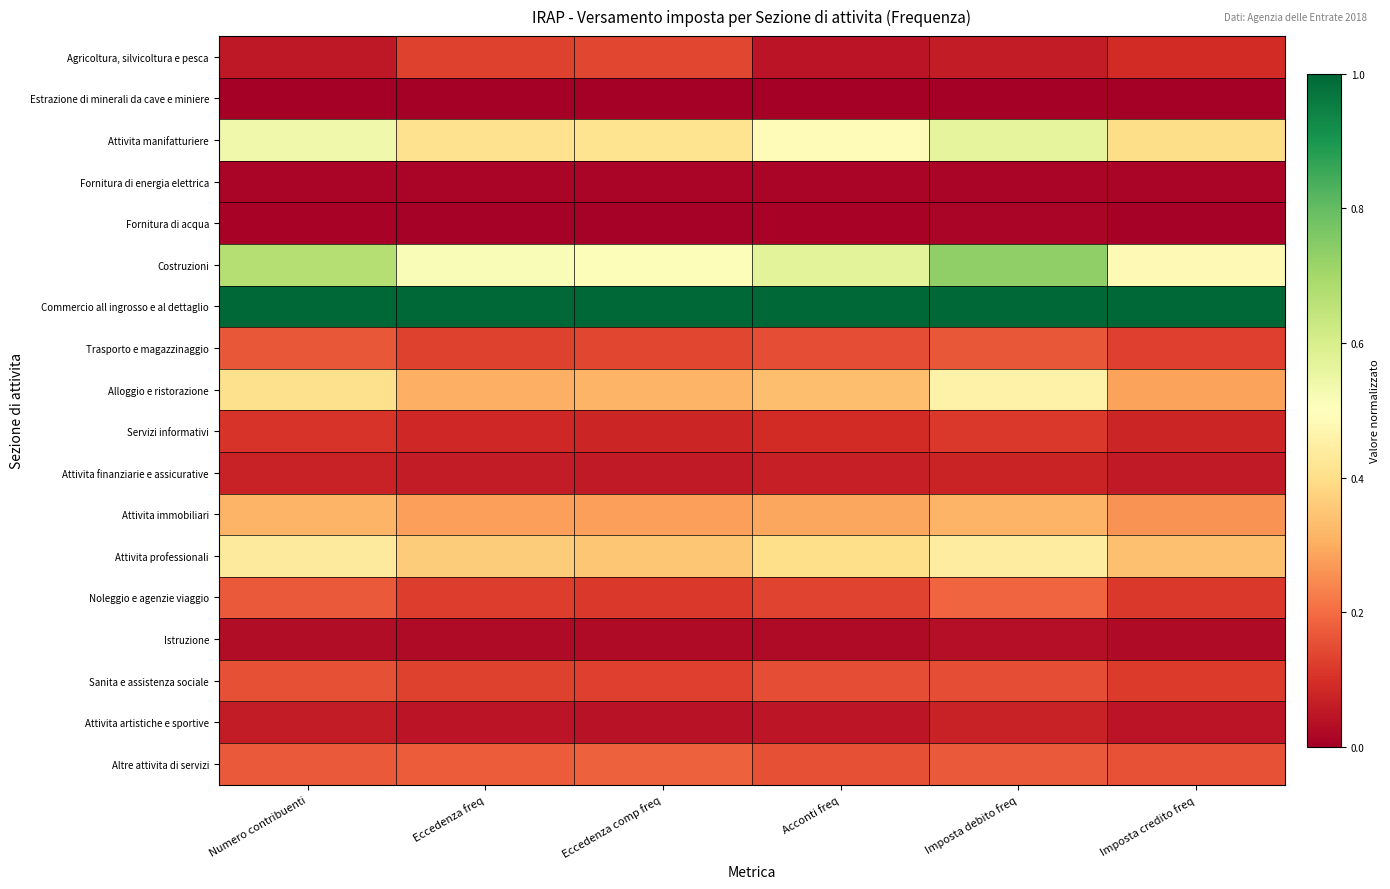

Reading left to right, extract all data points from this chart.

Agricoltura, silvicoltura e pesca: Numero contribuenti=0.1	Eccedenza freq=0.1	Eccedenza comp freq=0.1	Acconti freq=0.0	Imposta debito freq=0.1	Imposta credito freq=0.1
Estrazione di minerali da cave e miniere: Numero contribuenti=0.0	Eccedenza freq=0.0	Eccedenza comp freq=0.0	Acconti freq=0.0	Imposta debito freq=0.0	Imposta credito freq=0.0
Attivita manifatturiere: Numero contribuenti=0.5	Eccedenza freq=0.4	Eccedenza comp freq=0.4	Acconti freq=0.5	Imposta debito freq=0.6	Imposta credito freq=0.4
Fornitura di energia elettrica: Numero contribuenti=0.0	Eccedenza freq=0.0	Eccedenza comp freq=0.0	Acconti freq=0.0	Imposta debito freq=0.0	Imposta credito freq=0.0
Fornitura di acqua: Numero contribuenti=0.0	Eccedenza freq=0.0	Eccedenza comp freq=0.0	Acconti freq=0.0	Imposta debito freq=0.0	Imposta credito freq=0.0
Costruzioni: Numero contribuenti=0.7	Eccedenza freq=0.5	Eccedenza comp freq=0.5	Acconti freq=0.6	Imposta debito freq=0.7	Imposta credito freq=0.5
Commercio all ingrosso e al dettaglio: Numero contribuenti=1.0	Eccedenza freq=1.0	Eccedenza comp freq=1.0	Acconti freq=1.0	Imposta debito freq=1.0	Imposta credito freq=1.0
Trasporto e magazzinaggio: Numero contribuenti=0.2	Eccedenza freq=0.1	Eccedenza comp freq=0.1	Acconti freq=0.1	Imposta debito freq=0.2	Imposta credito freq=0.1
Alloggio e ristorazione: Numero contribuenti=0.4	Eccedenza freq=0.3	Eccedenza comp freq=0.3	Acconti freq=0.3	Imposta debito freq=0.5	Imposta credito freq=0.3
Servizi informativi: Numero contribuenti=0.1	Eccedenza freq=0.1	Eccedenza comp freq=0.1	Acconti freq=0.1	Imposta debito freq=0.1	Imposta credito freq=0.1
Attivita finanziarie e assicurative: Numero contribuenti=0.1	Eccedenza freq=0.1	Eccedenza comp freq=0.1	Acconti freq=0.1	Imposta debito freq=0.1	Imposta credito freq=0.1
Attivita immobiliari: Numero contribuenti=0.3	Eccedenza freq=0.3	Eccedenza comp freq=0.3	Acconti freq=0.3	Imposta debito freq=0.3	Imposta credito freq=0.3
Attivita professionali: Numero contribuenti=0.4	Eccedenza freq=0.4	Eccedenza comp freq=0.3	Acconti freq=0.4	Imposta debito freq=0.4	Imposta credito freq=0.3
Noleggio e agenzie viaggio: Numero contribuenti=0.2	Eccedenza freq=0.1	Eccedenza comp freq=0.1	Acconti freq=0.1	Imposta debito freq=0.2	Imposta credito freq=0.1
Istruzione: Numero contribuenti=0.0	Eccedenza freq=0.0	Eccedenza comp freq=0.0	Acconti freq=0.0	Imposta debito freq=0.0	Imposta credito freq=0.0
Sanita e assistenza sociale: Numero contribuenti=0.2	Eccedenza freq=0.1	Eccedenza comp freq=0.1	Acconti freq=0.1	Imposta debito freq=0.2	Imposta credito freq=0.1
Attivita artistiche e sportive: Numero contribuenti=0.1	Eccedenza freq=0.0	Eccedenza comp freq=0.0	Acconti freq=0.0	Imposta debito freq=0.1	Imposta credito freq=0.0
Altre attivita di servizi: Numero contribuenti=0.2	Eccedenza freq=0.2	Eccedenza comp freq=0.2	Acconti freq=0.2	Imposta debito freq=0.2	Imposta credito freq=0.2